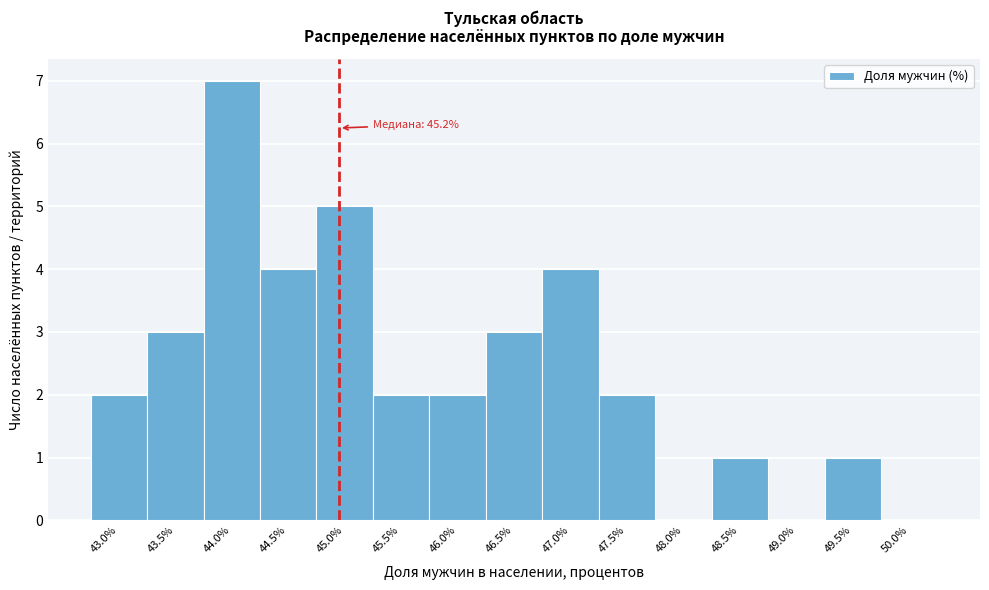

Reading left to right, list all the values displayed in this chart.

43.0%=2	43.5%=3	44.0%=7	44.5%=4	45.0%=5	45.5%=2	46.0%=2	46.5%=3	47.0%=4	47.5%=2	48.0%=0	48.5%=1	49.0%=0	49.5%=1	50.0%=0